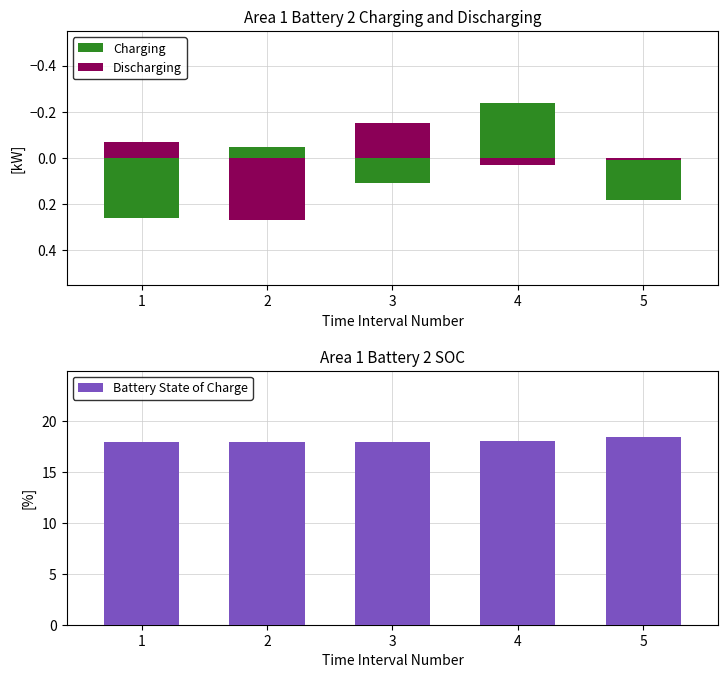

What is the value of the Battery State of Charge bar at the 5th from the left?

18.5